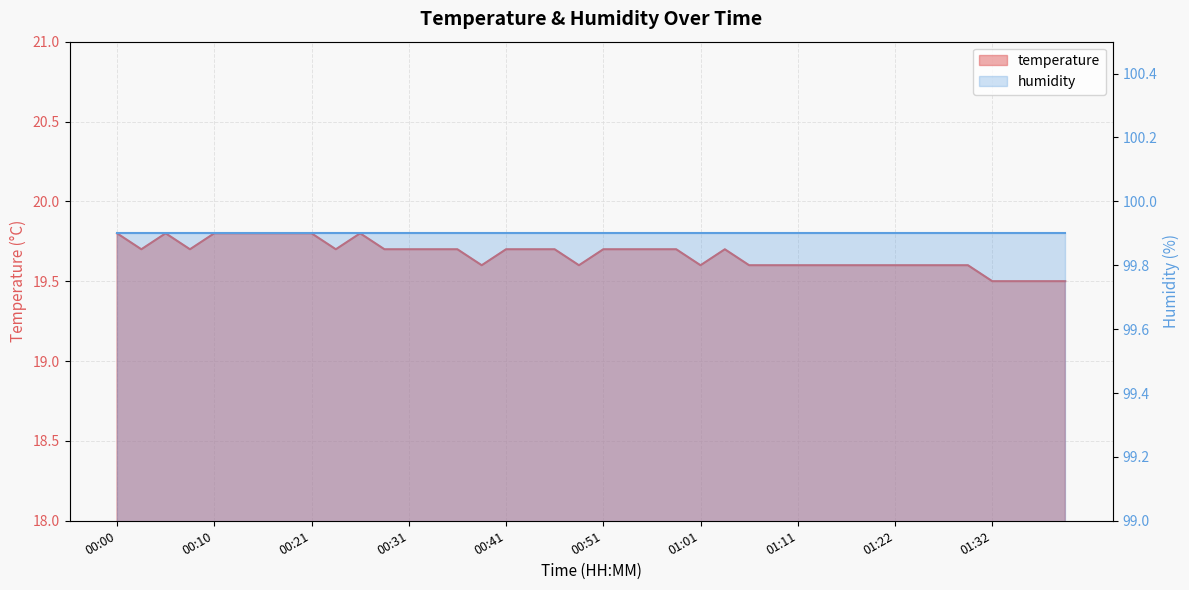

Which category has the lowest value across all series?

01:32